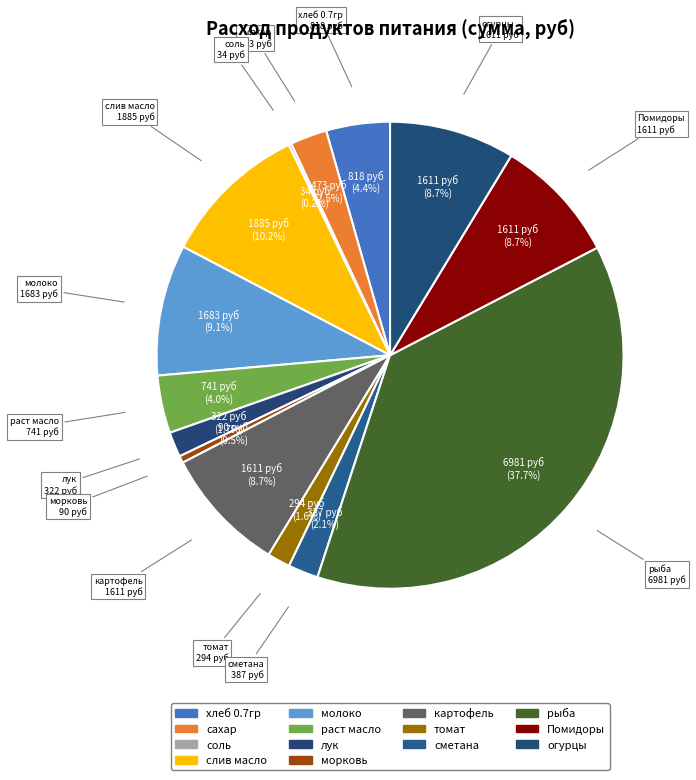

Does хлеб 0.7гр represent more than half of the total?

No